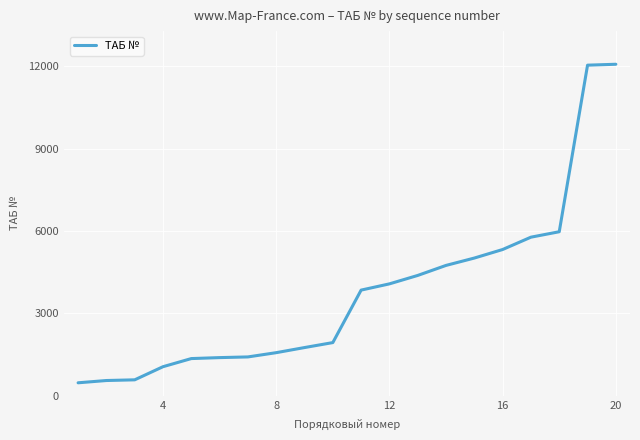

What is the greatest value displayed?

12070